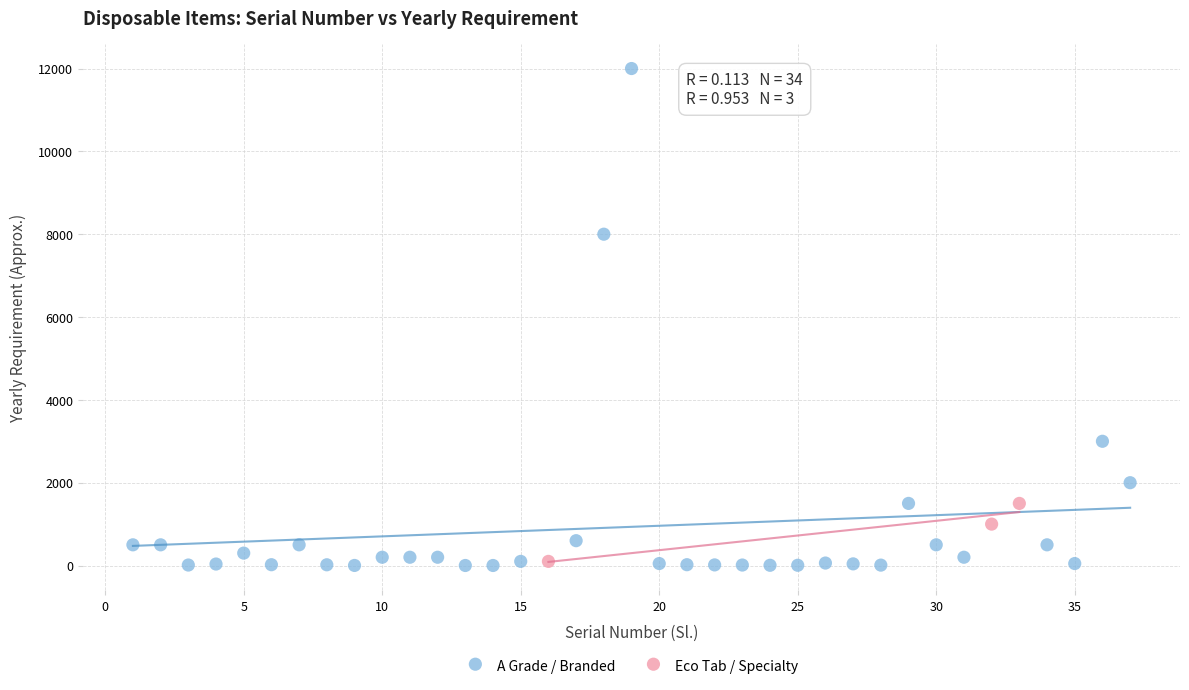

Which series reaches the maximum Y coordinate?

A Grade / Branded